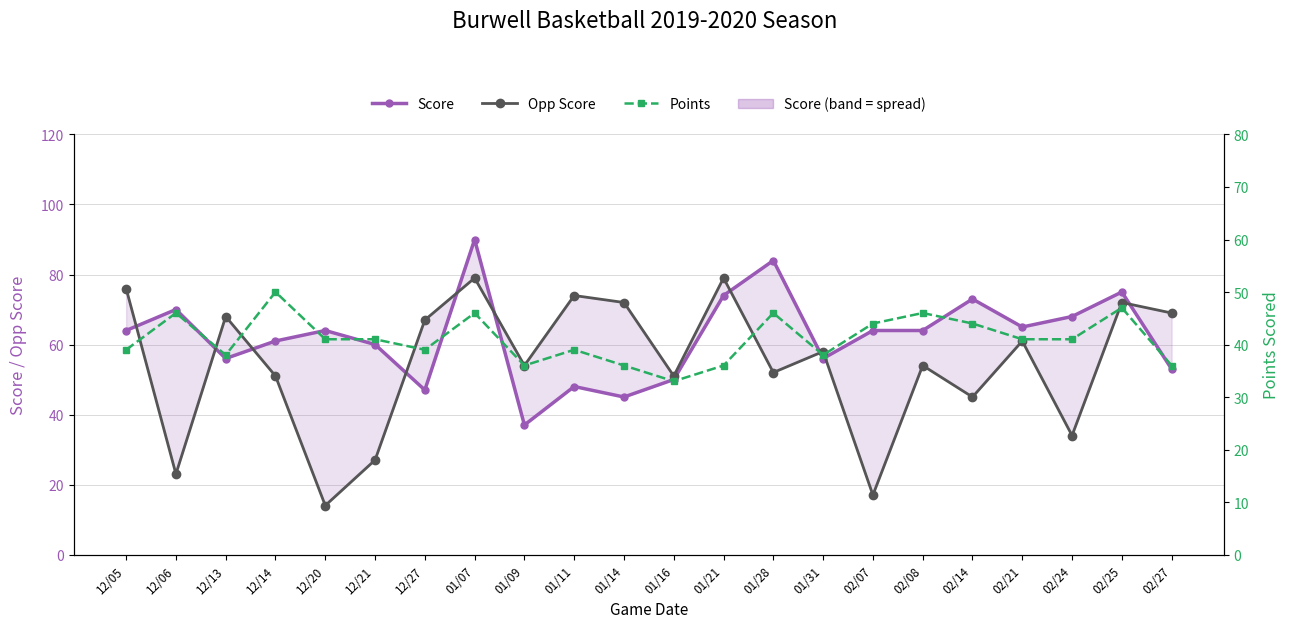

True or false: Score has a value of 29 at 01/21.

False